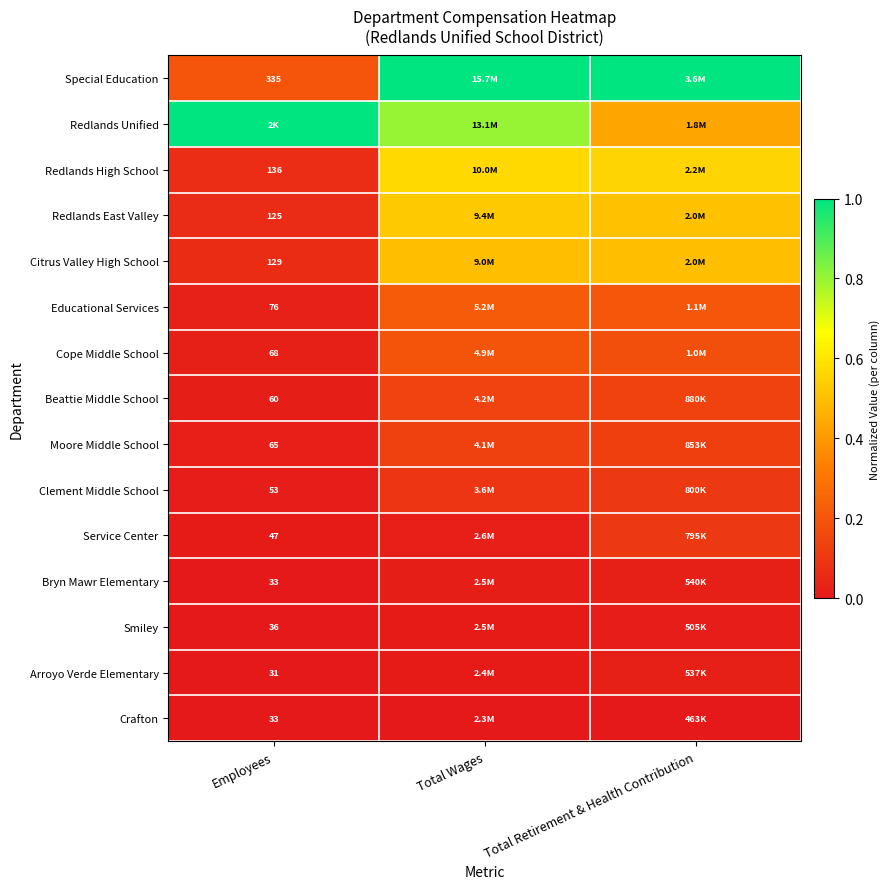

Is the value of Redlands East Valley at Employees greater than the value of Service Center at Employees?

Yes